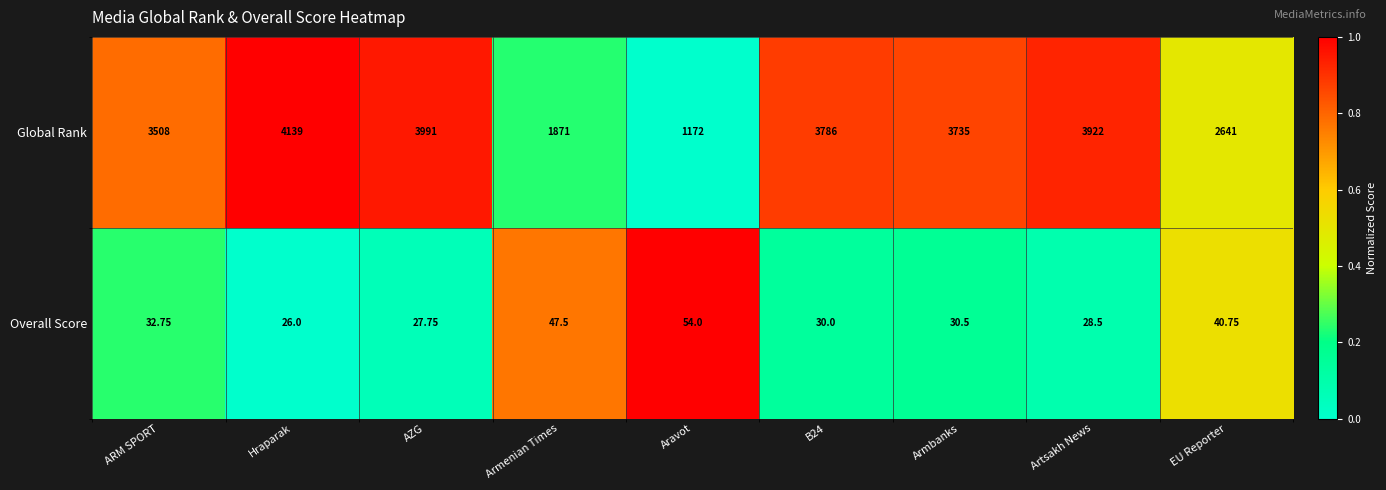

List the series in order of their peak value, highest first.

Global Rank, Overall Score